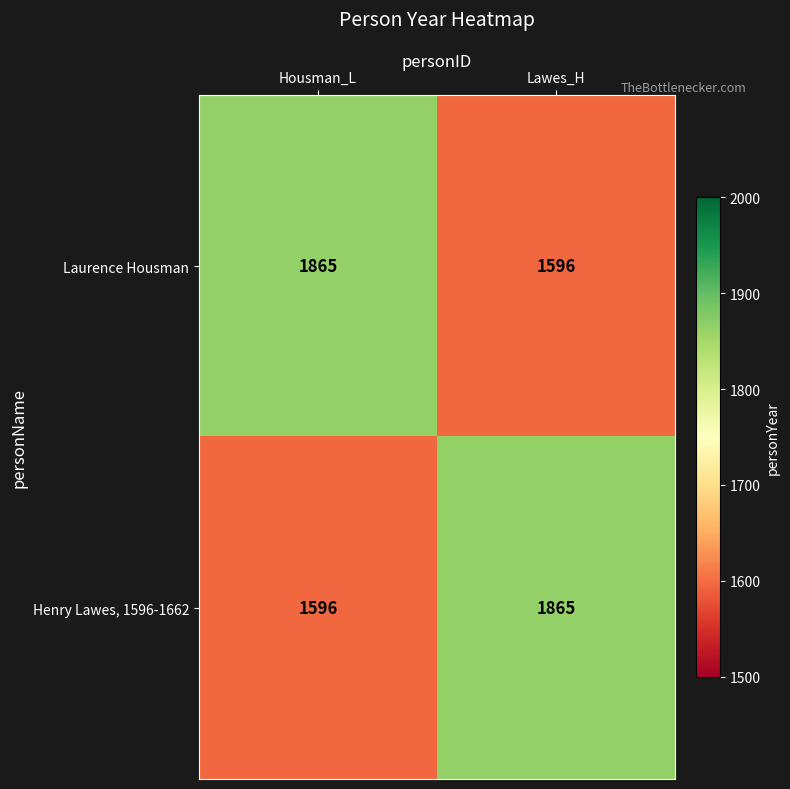

At which label does Laurence Housman reach its minimum?

Lawes_H